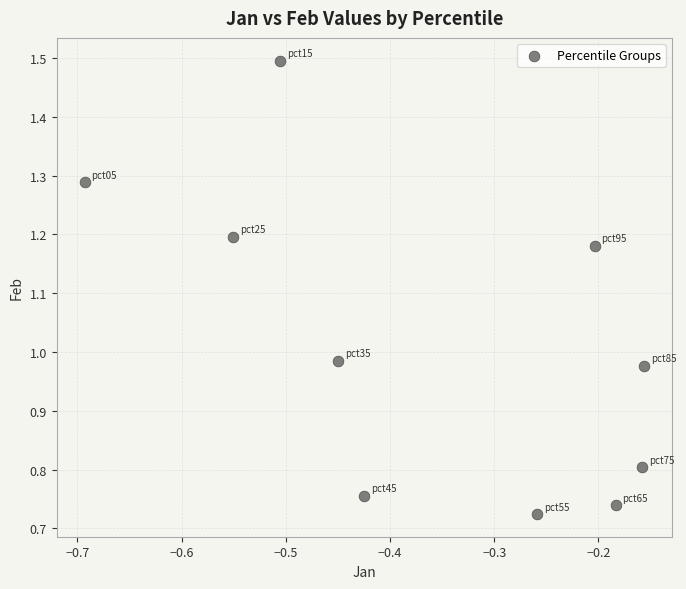

What is the average X value?

-0.4